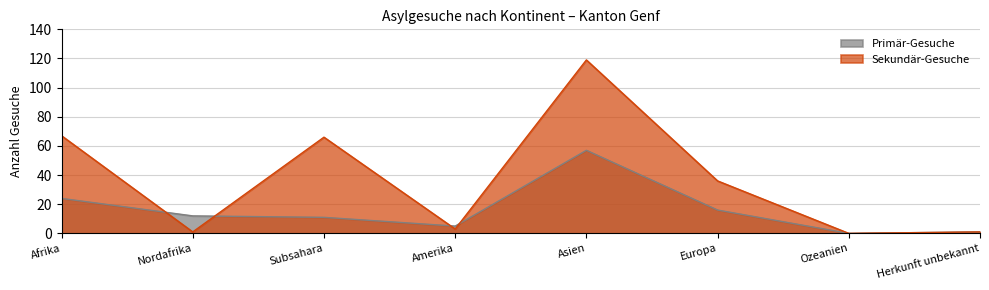

Where does the Sekundär-Gesuche series first go above 36?

Afrika